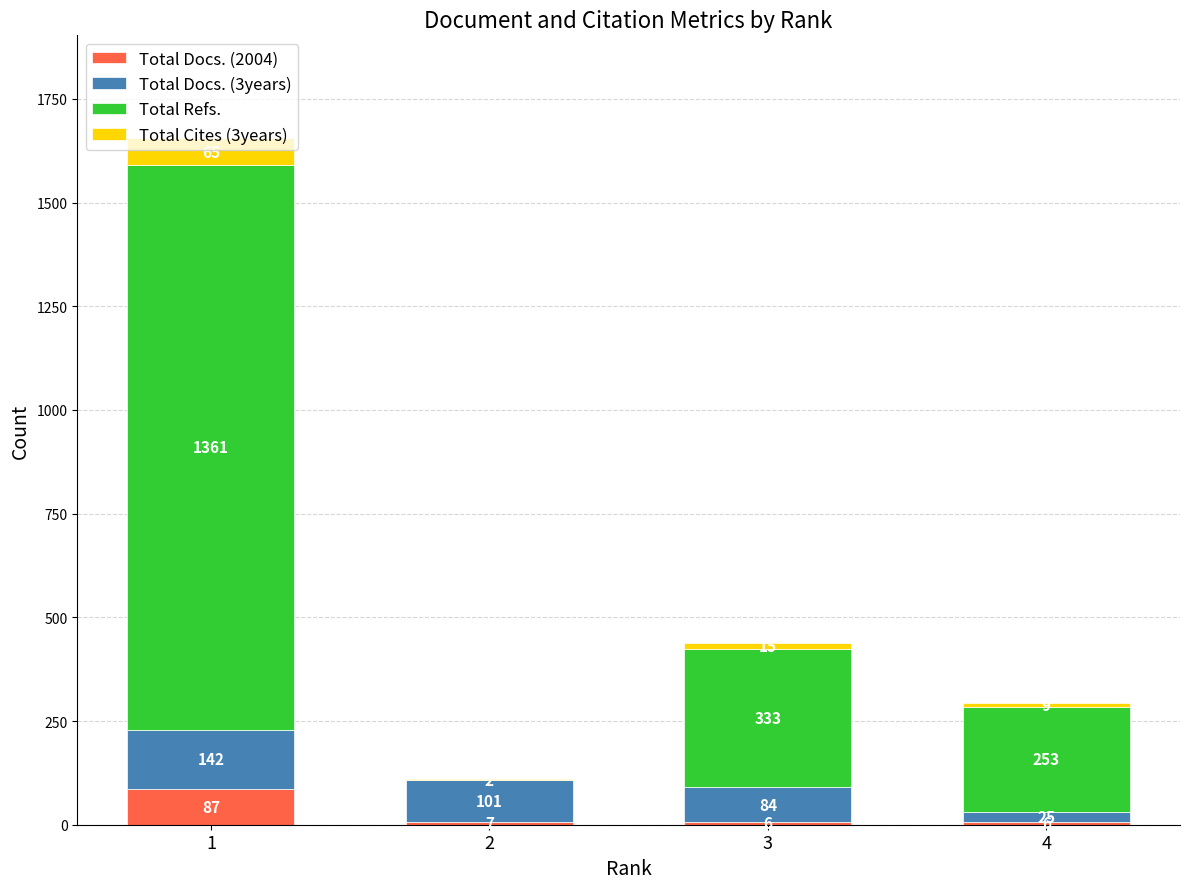

What is the maximum value for Total Docs. (2004)?

87